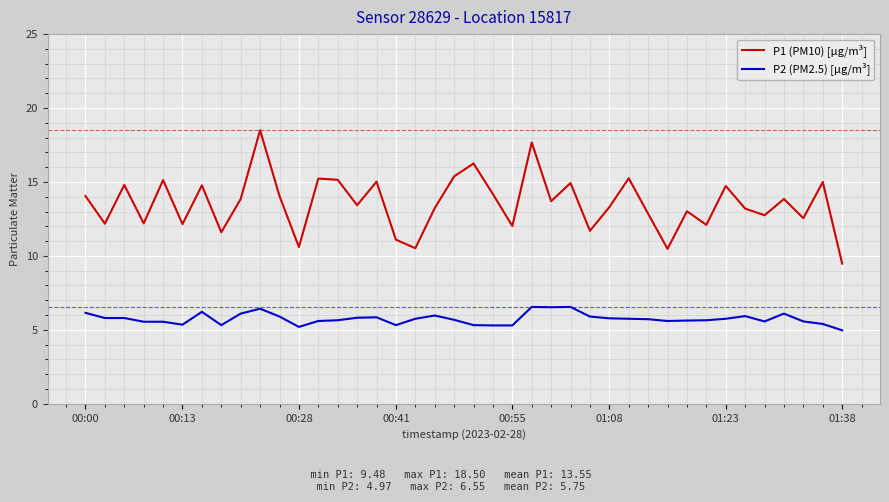

What is the smallest value displayed?

5.0